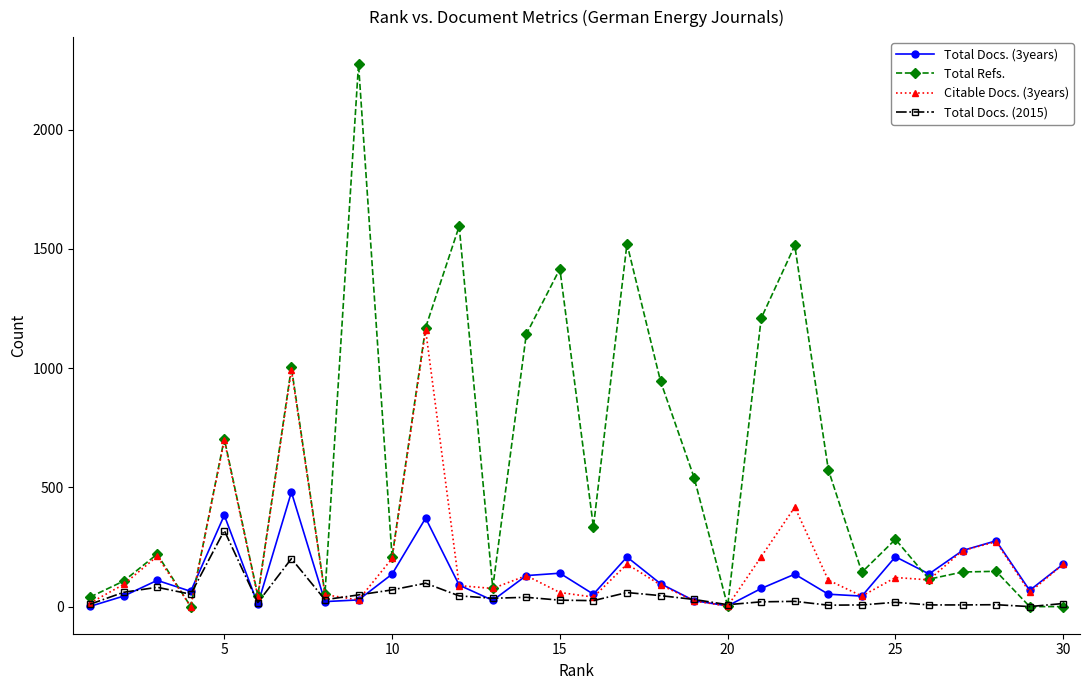

Is this an area chart (filled region under the line)?

No